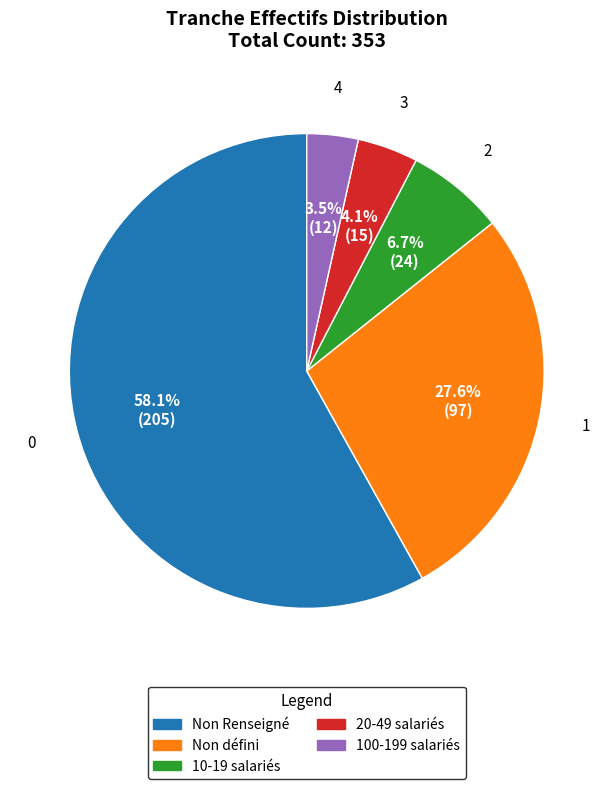

Does any single category account for the majority?

Yes